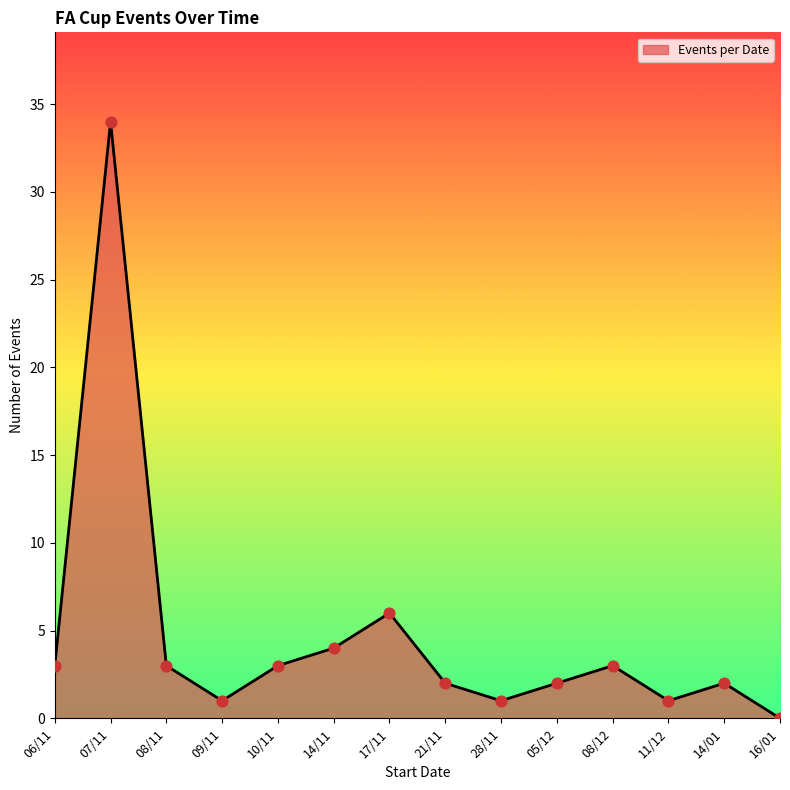

What is the change in value from 17/11 to 05/12?

-4